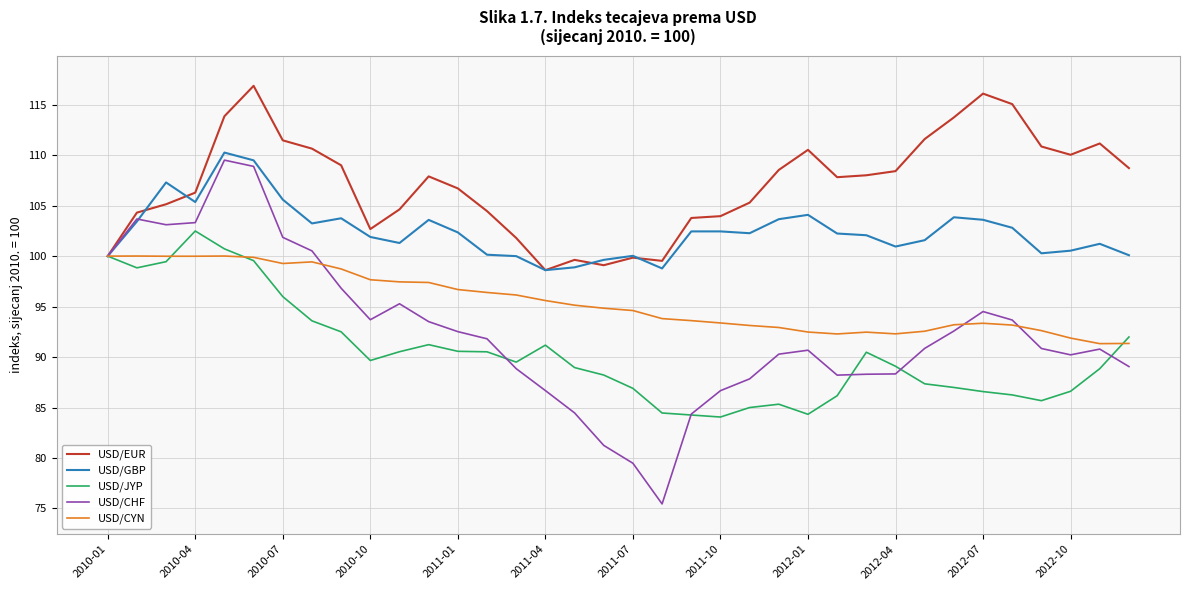

In USD/JYP, how many points are lower than both neighbors (excluding endpoints)?

6